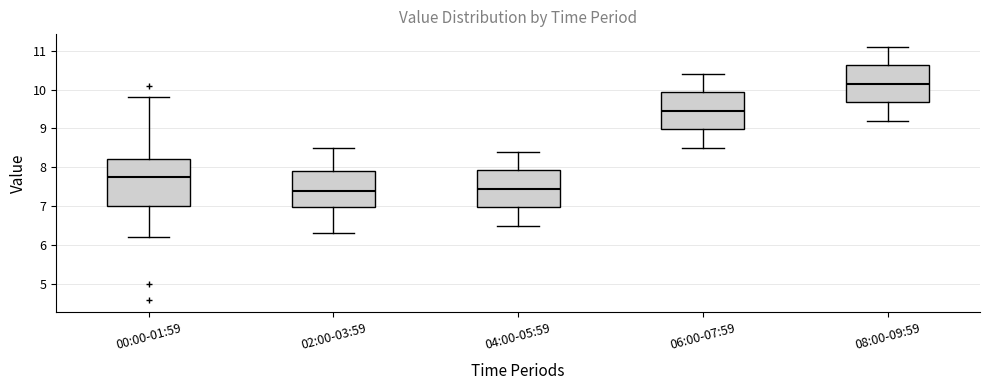

Which box's median line is the highest?

08:00-09:59